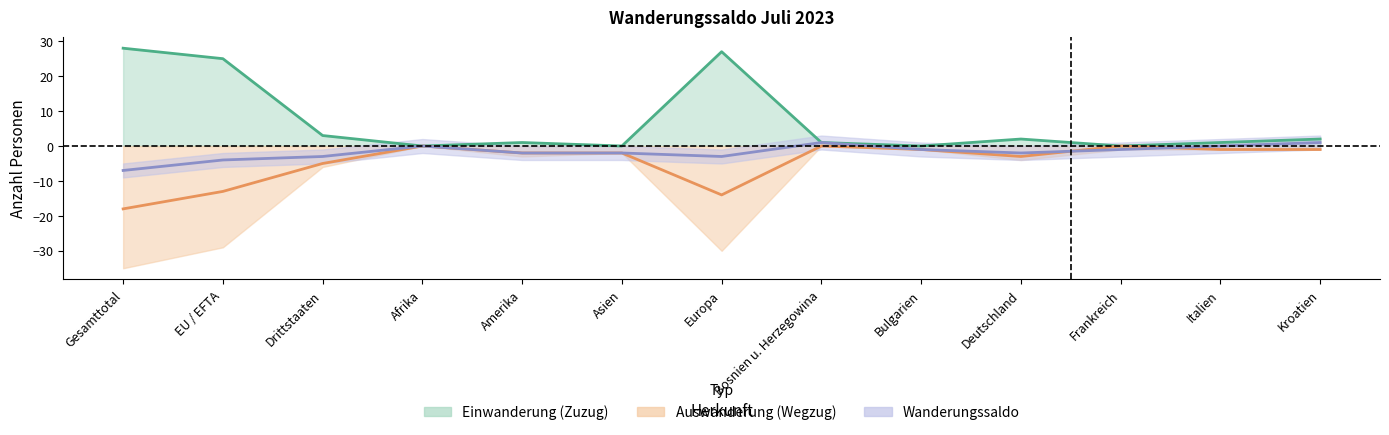

True or false: Einwanderung (Zuzug) and Auswanderung (Wegzug) cross at least once.

False